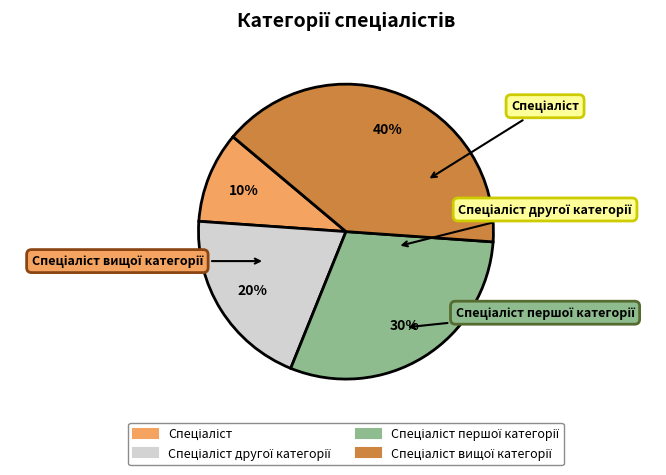

To the nearest percent, what is the average slice percentage?

25%